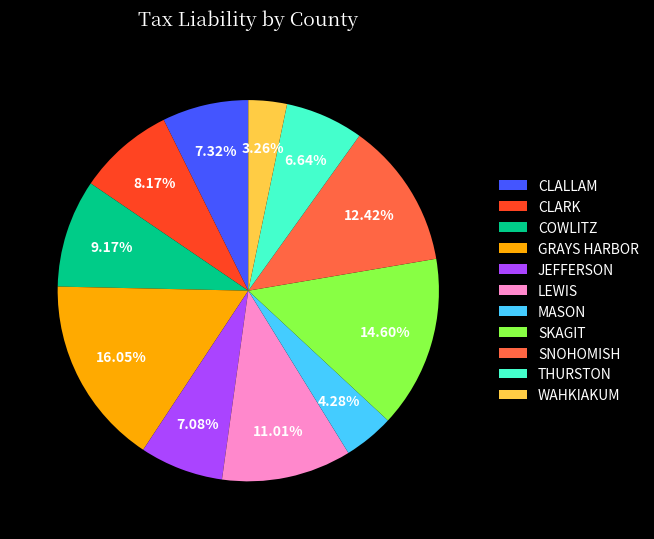

To the nearest percent, what is the combined percentage of THURSTON and MASON?

11%